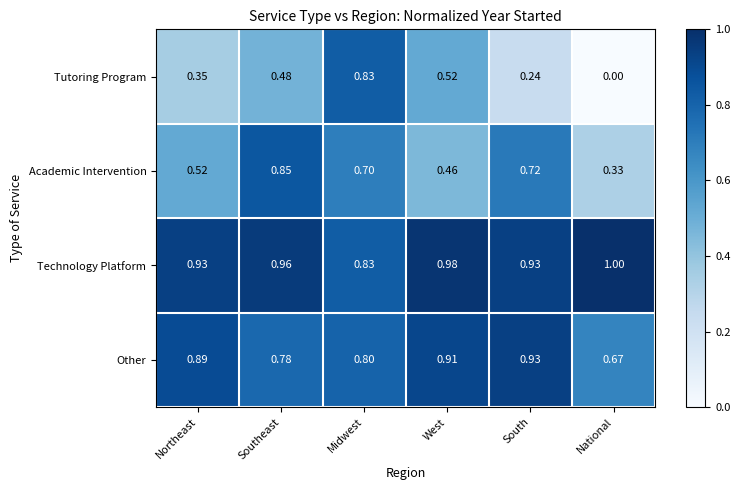

Between Southeast and Midwest, which series saw the biggest shift?

Tutoring Program